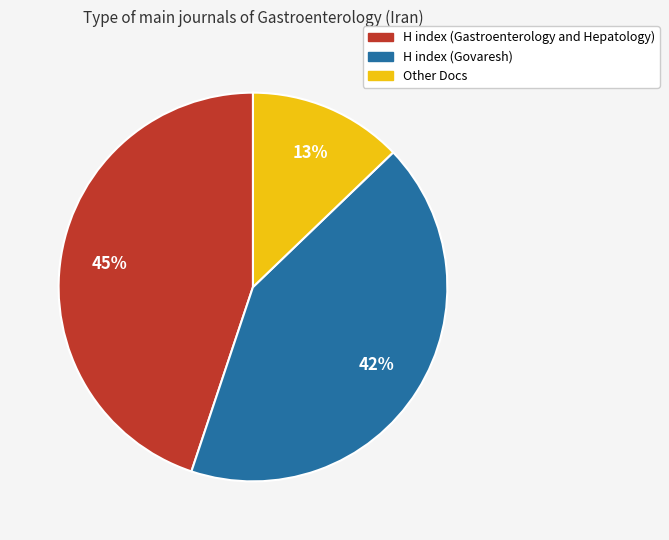

Does any single category account for the majority?

No